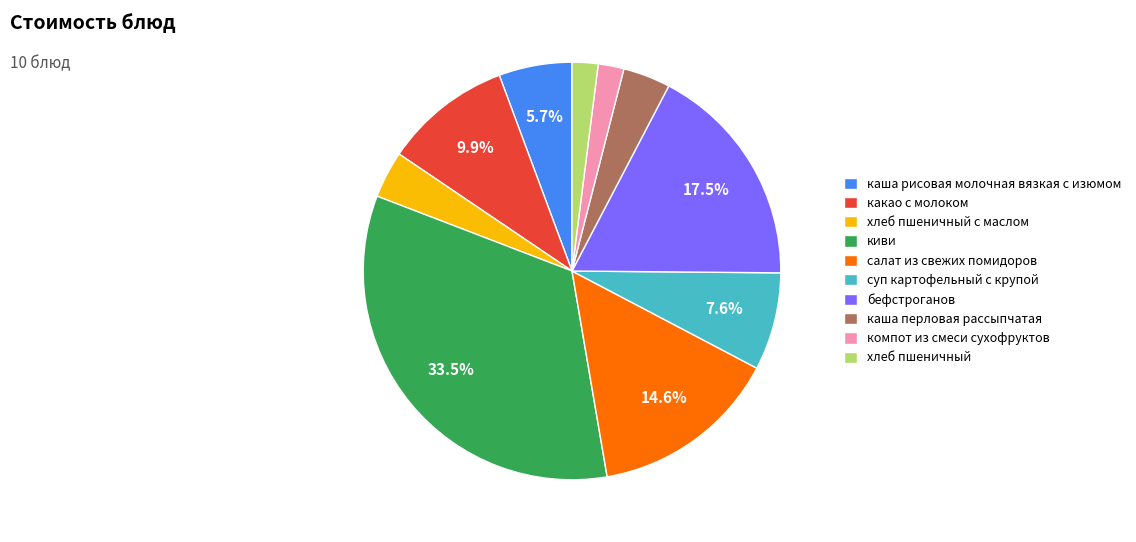

Combined, do хлеб пшеничный and бефстроганов account for over 50%?

No